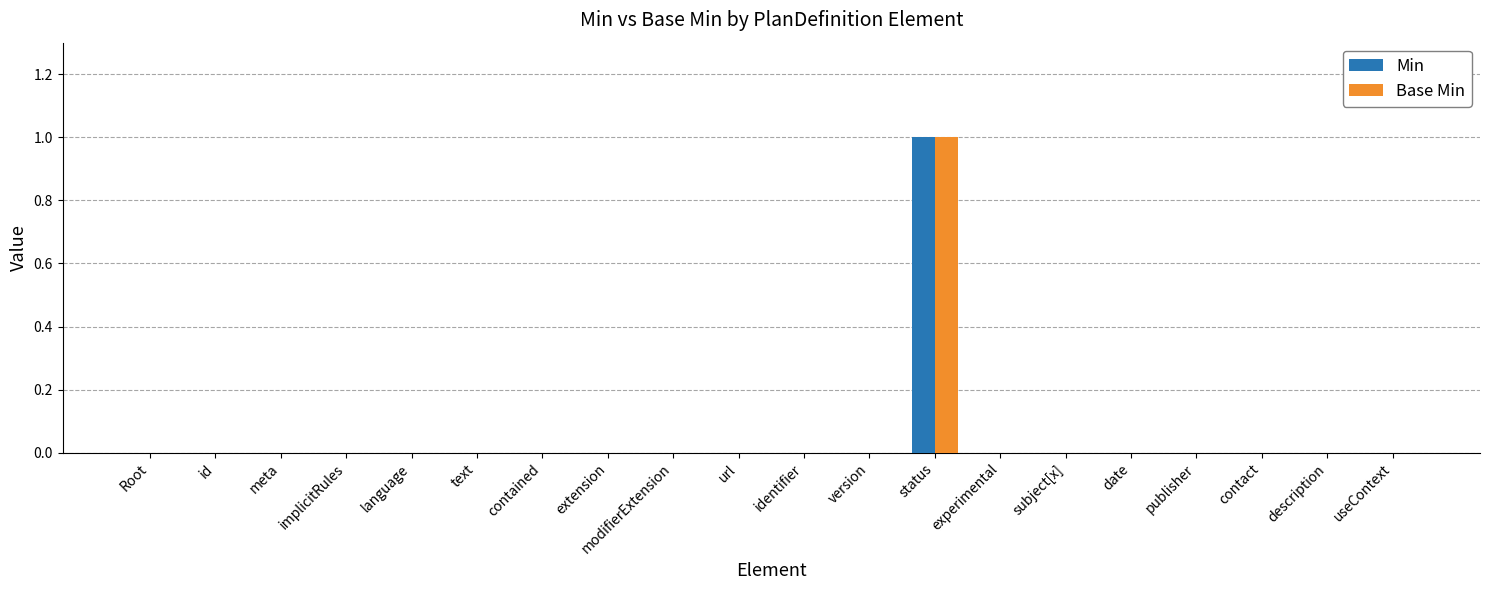

Reading right to left, list all the values displayed in this chart.

Min: 0	0	0	0	0	0	0	1	0	0	0	0	0	0	0	0	0	0	0	0
Base Min: 0	0	0	0	0	0	0	1	0	0	0	0	0	0	0	0	0	0	0	0